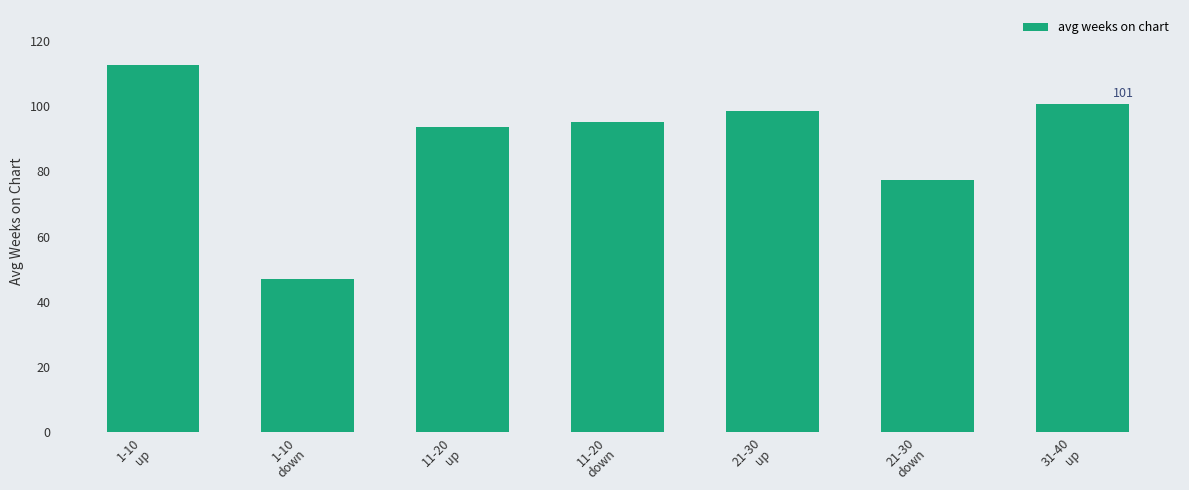

What position from the left is 1-10
down?

2